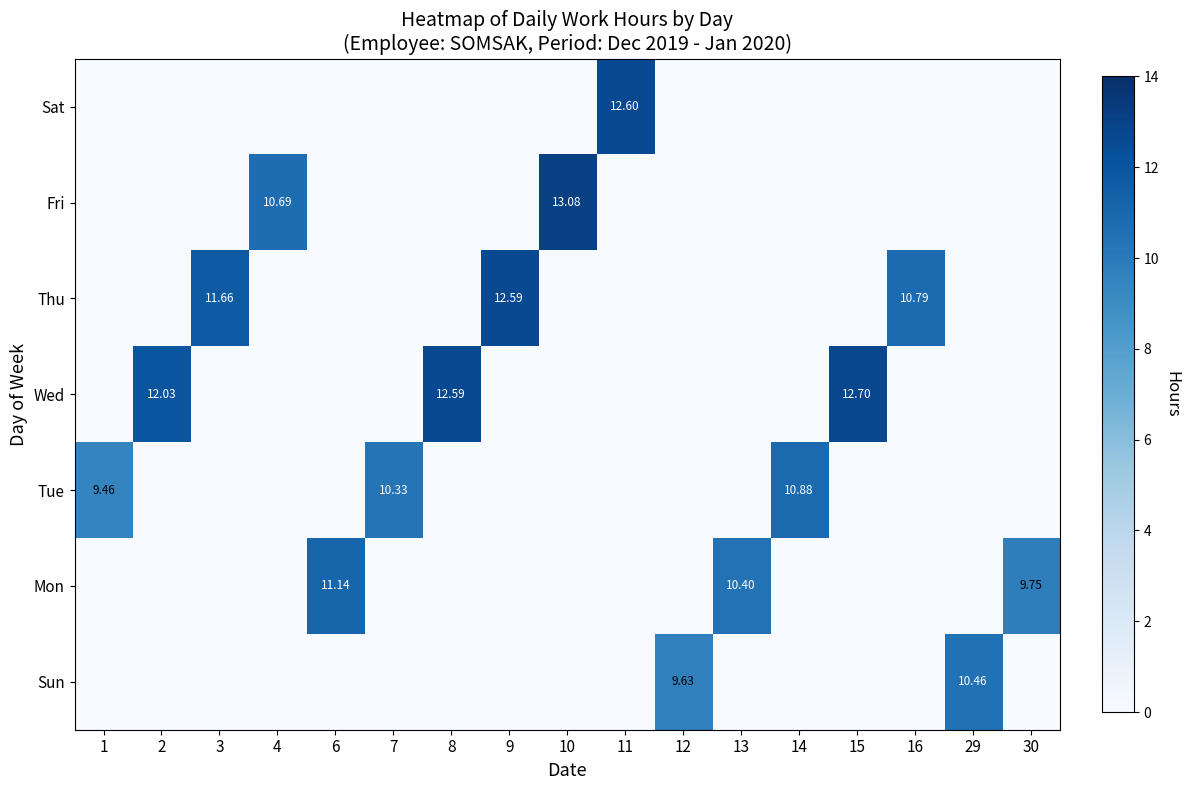

How many positive values does the Tue series have?

3